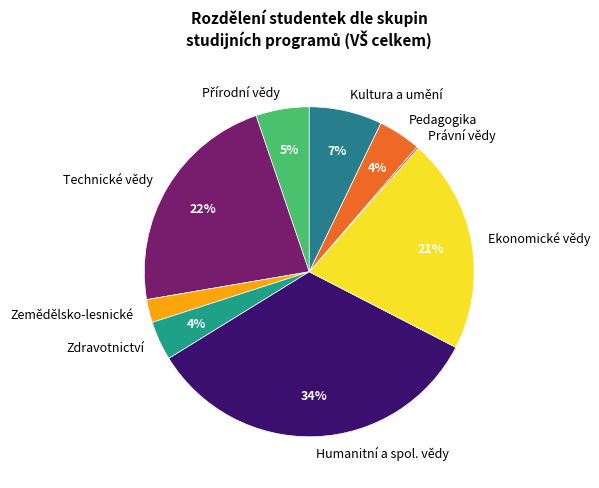

Which slice is the largest?

Humanitní a spol. vědy